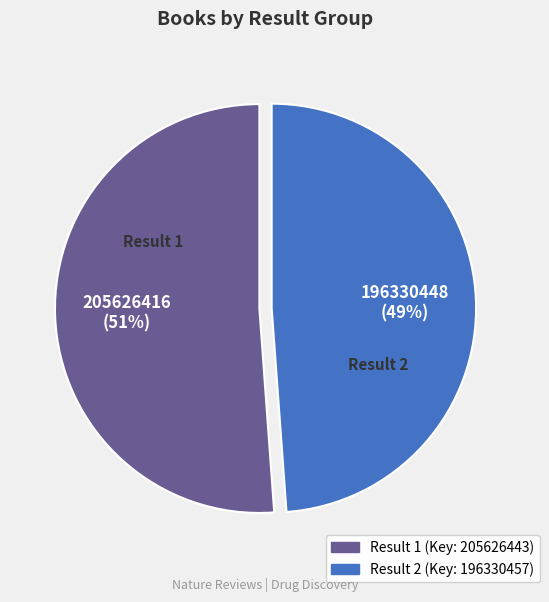

How many slices are in this pie chart?

2